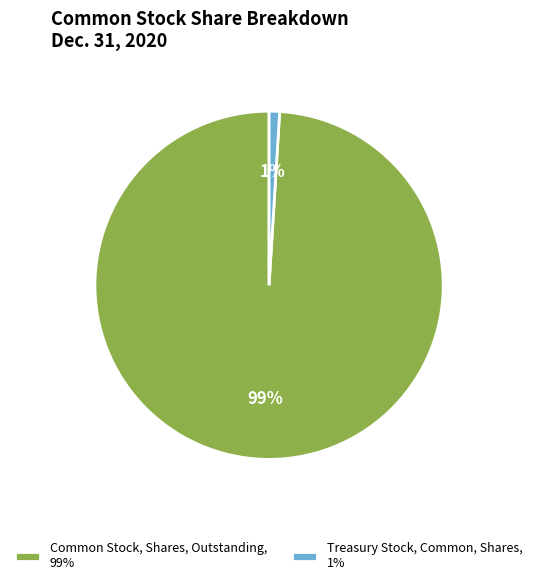

Does Common Stock, Shares, Outstanding represent more than half of the total?

Yes